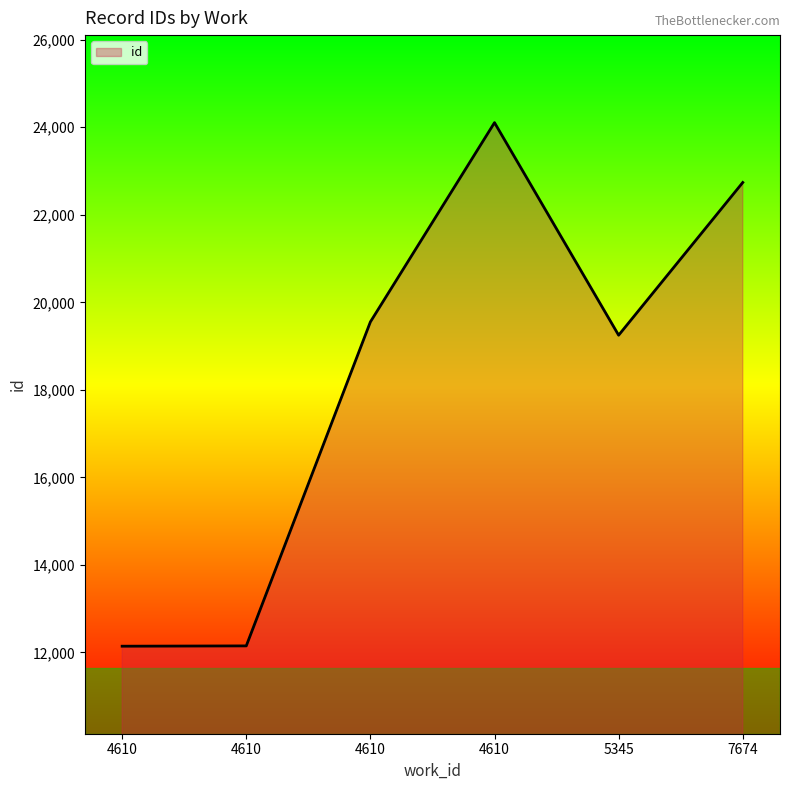

How many lines are shown in the chart?

1